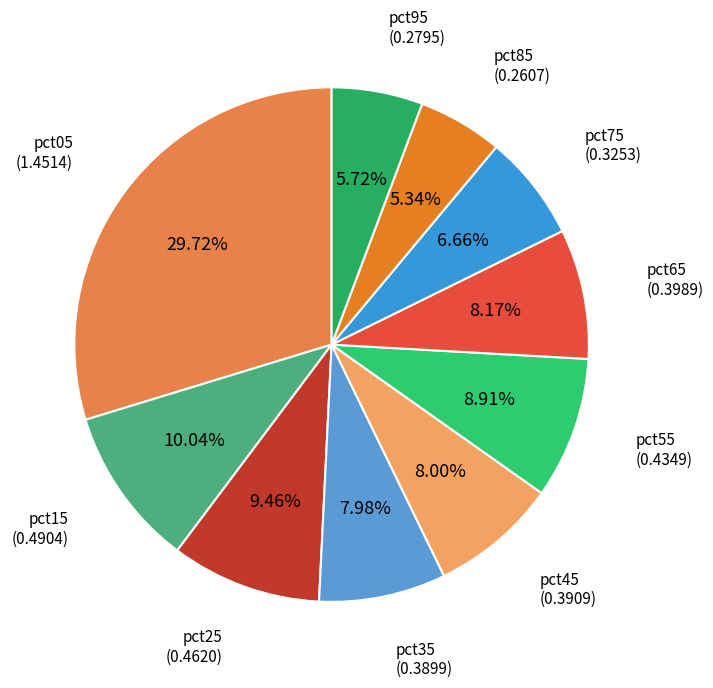

How many segments does this pie chart have?

10